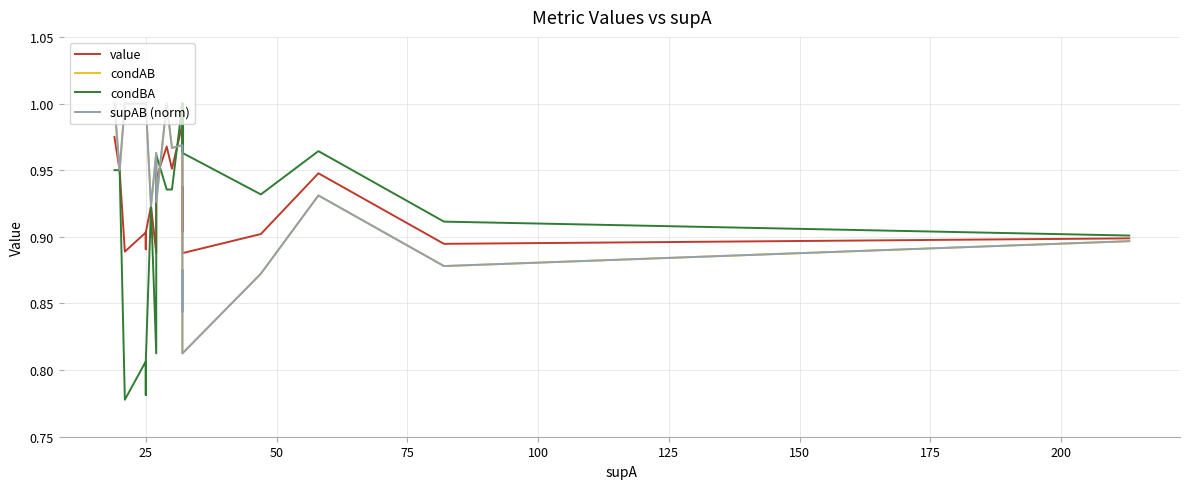

What are all the series names shown in the legend?

value, condAB, condBA, supAB (norm)